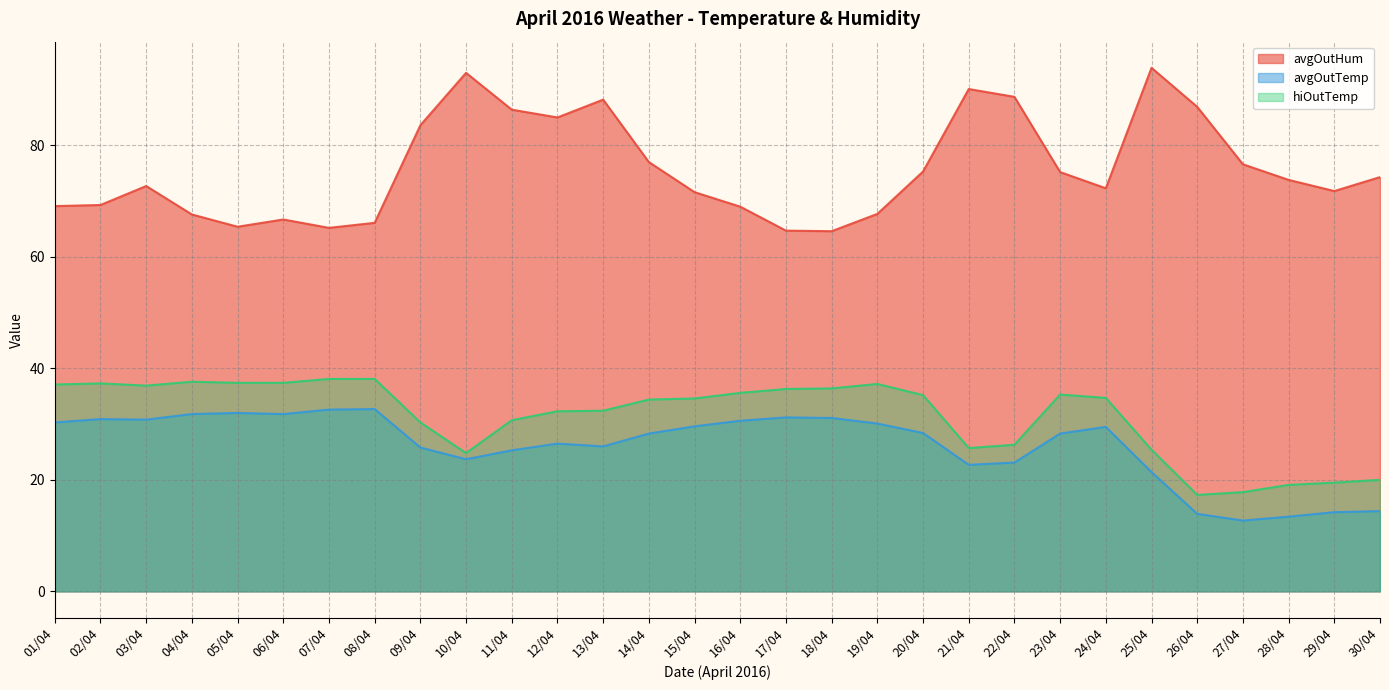

The avgOutTemp series shows 41.1 at 20/04. True or false?

False